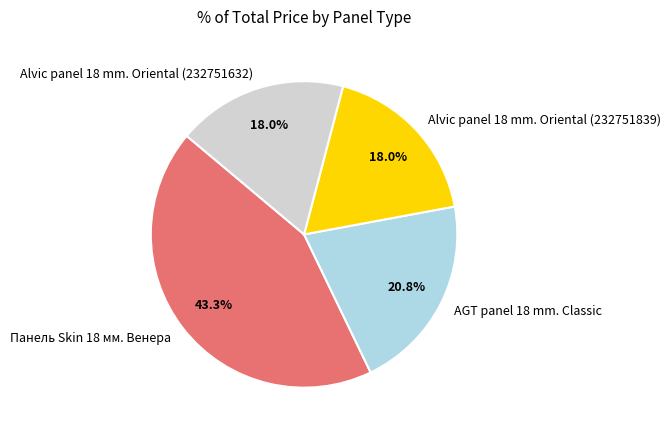

To the nearest percent, what is the difference between the largest and smallest slice percentages?

25%